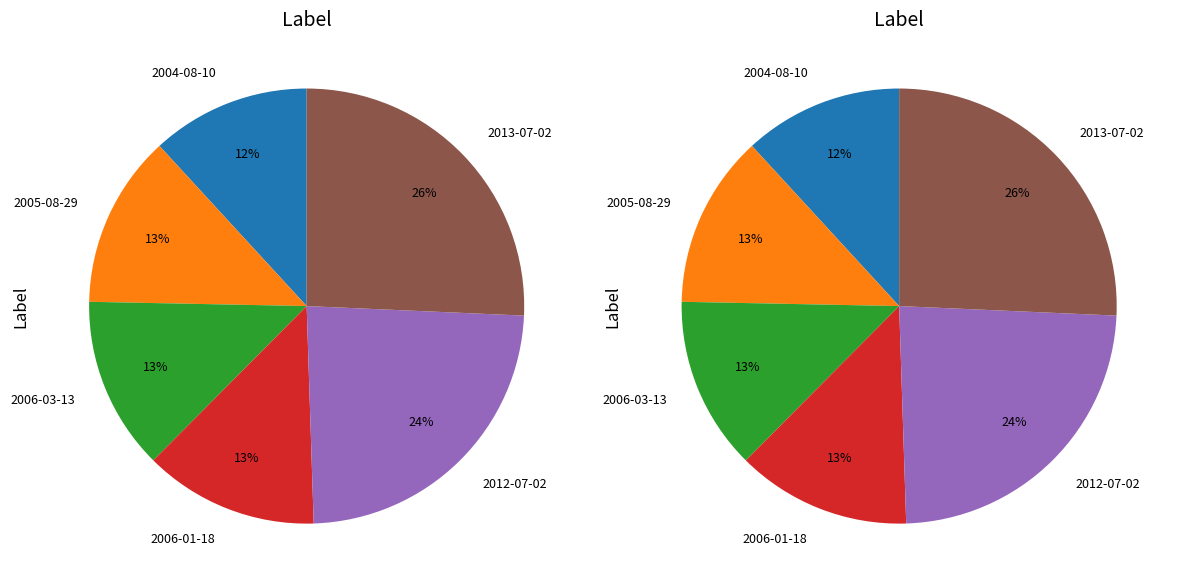

To the nearest percent, what is the difference between the 2013-07-02 and 2006-01-18 slice percentages?

13%